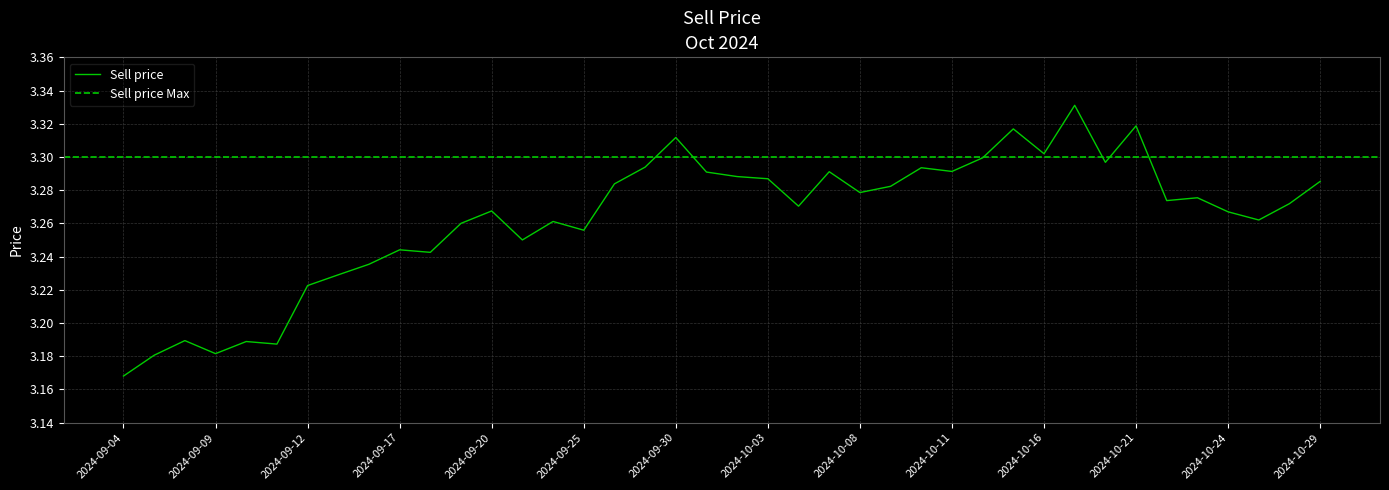

What position from the left is 2024-10-16?

31